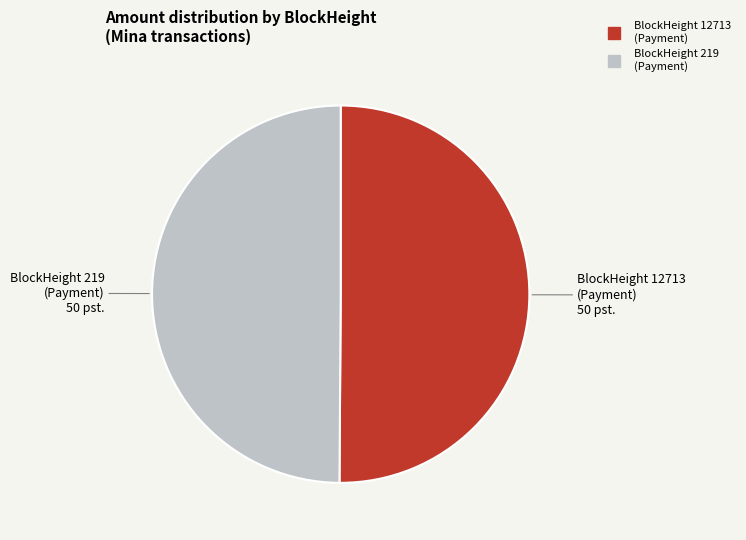

How many slices are in this pie chart?

2